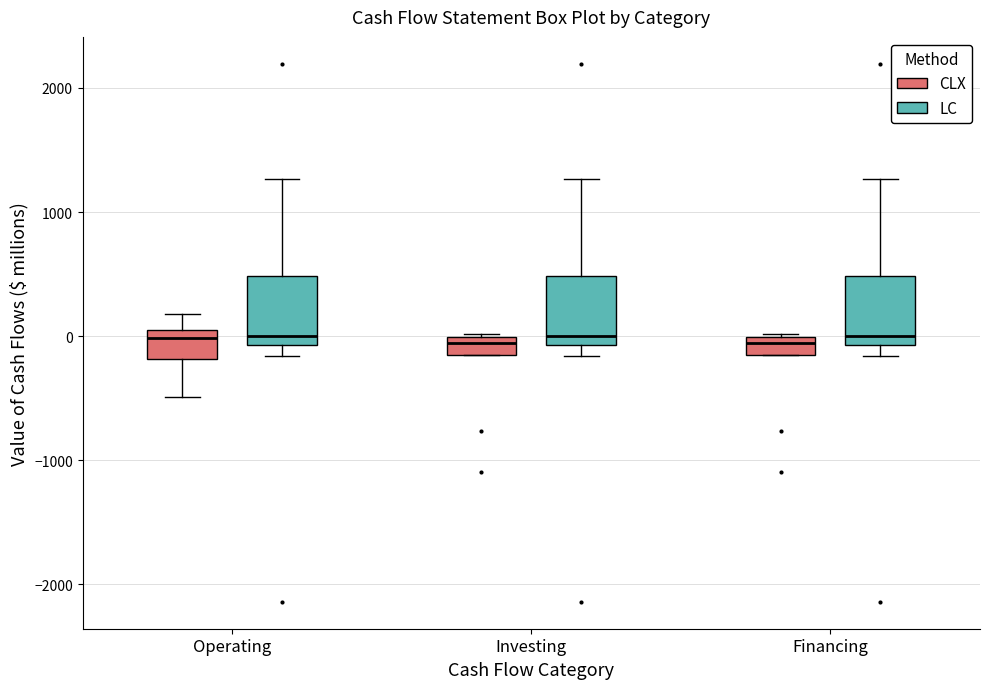

Where is the upper edge of the box for Investing (LC) on the y-axis? The values are not printed on the chart, so give them approximately, as read against the axis.

500